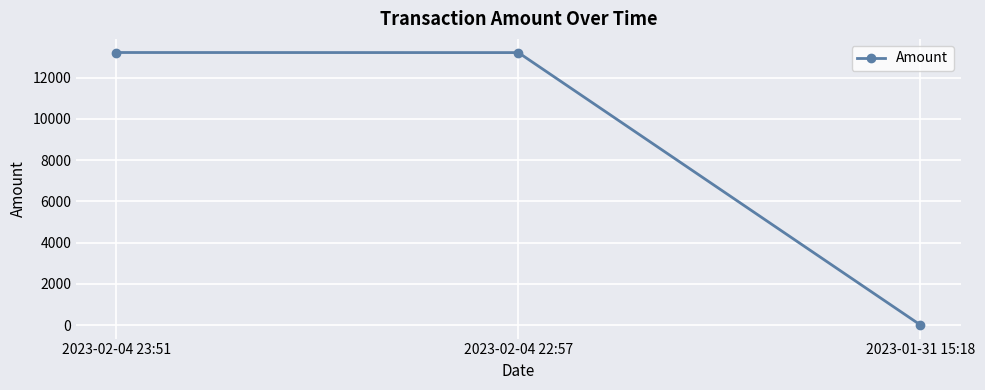

How many values are below 13221?

1